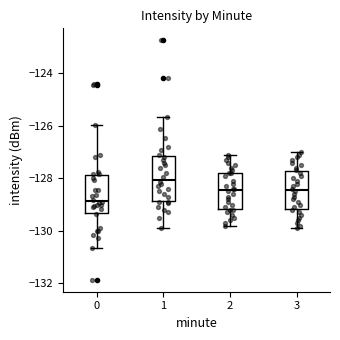

Reading left to right, transcribe this box plot: for each box, give where its median line is, the range the box spans, and where its two whiskers end, as read against the y-axis. The values are not printed on the chart, so give them approximately, as read against the axis.

0: median -128.8, box -129.4 to -127.8, whiskers -130.6 to -126.0
1: median -128.0, box -128.8 to -127.2, whiskers -129.8 to -125.6
2: median -128.4, box -129.2 to -127.8, whiskers -129.8 to -127.0
3: median -128.4, box -129.2 to -127.8, whiskers -129.8 to -127.0